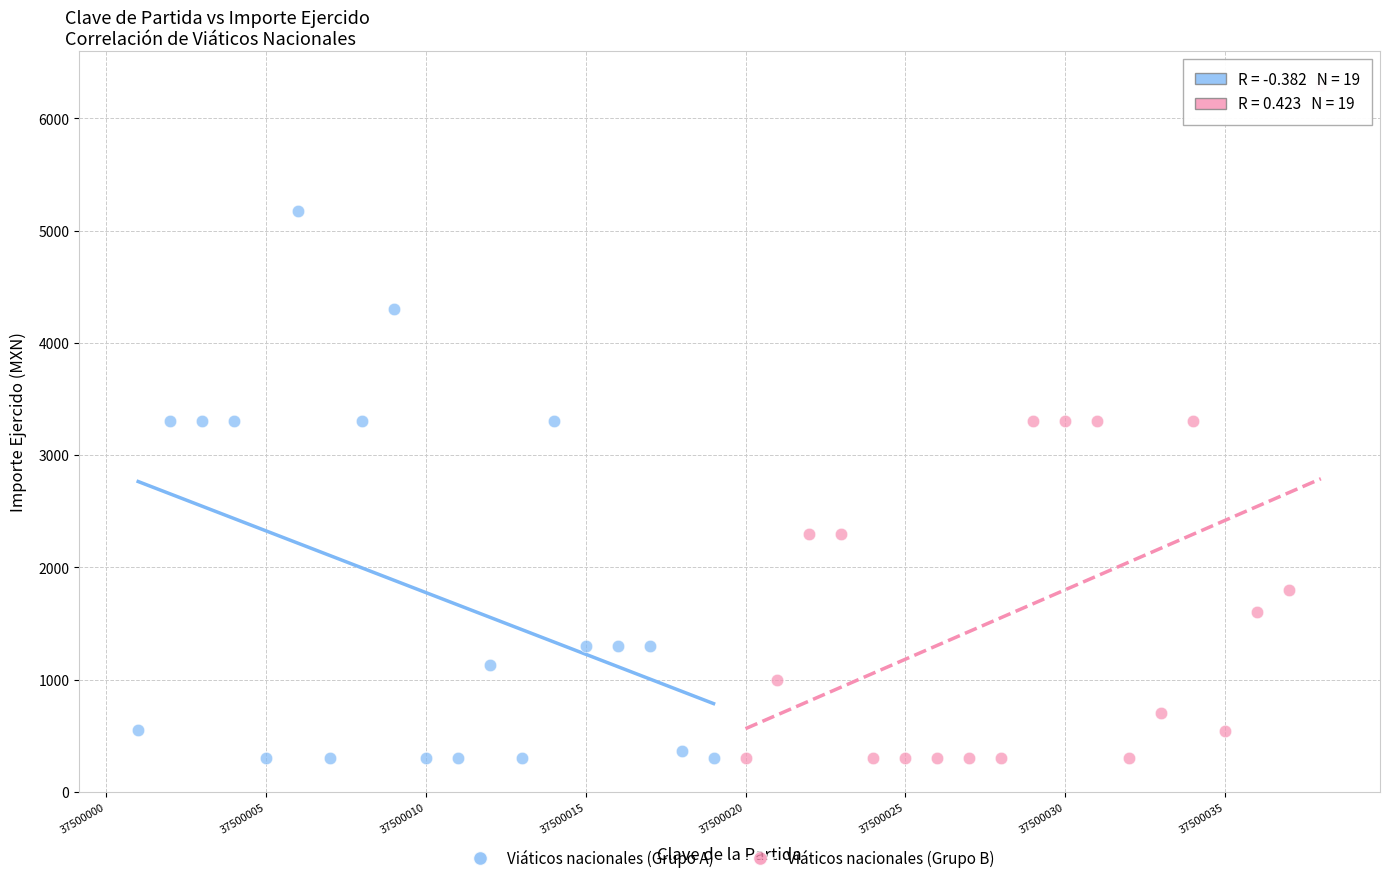

Which series contains the highest Y value?

Viáticos nacionales (Grupo B)